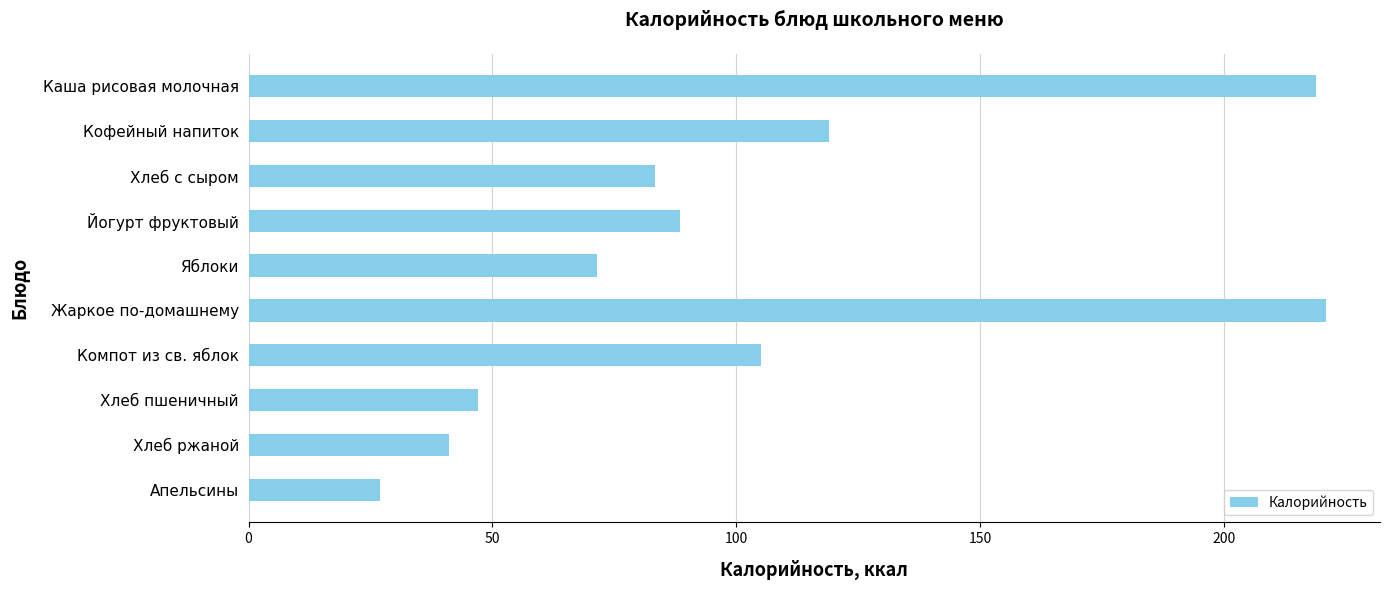

Reading bottom to top, transcribe all the data shown in this chart.

Апельсины=27.0	Хлеб ржаной=41.0	Хлеб пшеничный=47.0	Компот из св. яблок=105.0	Жаркое по-домашнему=221.0	Яблоки=71.4	Йогурт фруктовый=88.4	Хлеб с сыром=83.4	Кофейный напиток=119.0	Каша рисовая молочная=219.0